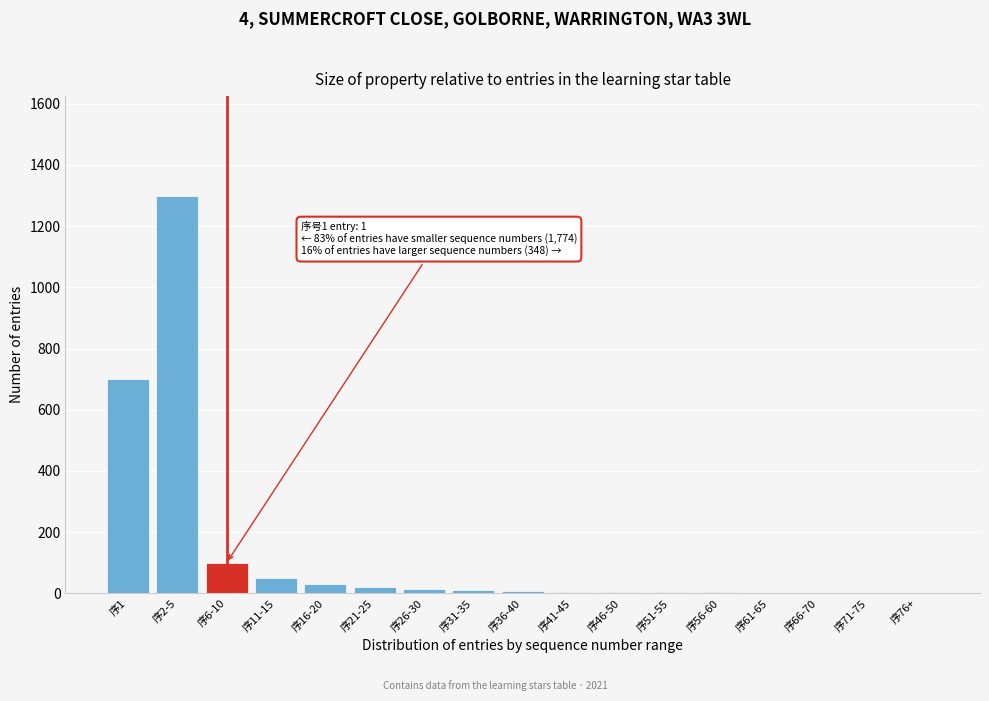

At which label is the value closest to 650?

序1